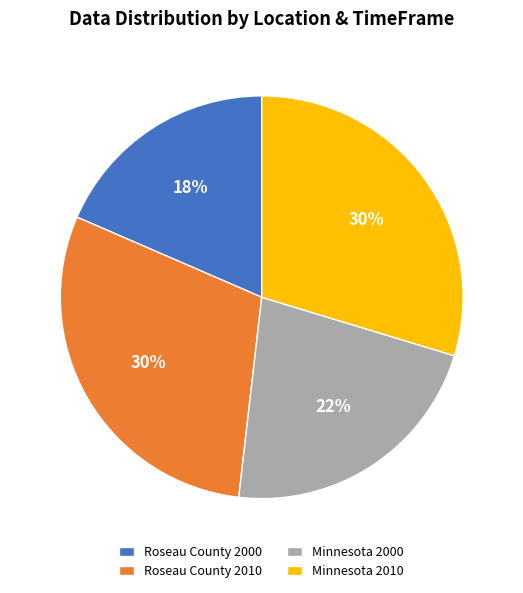

What percentage is the Roseau County 2000 slice, to the nearest percent?

18%